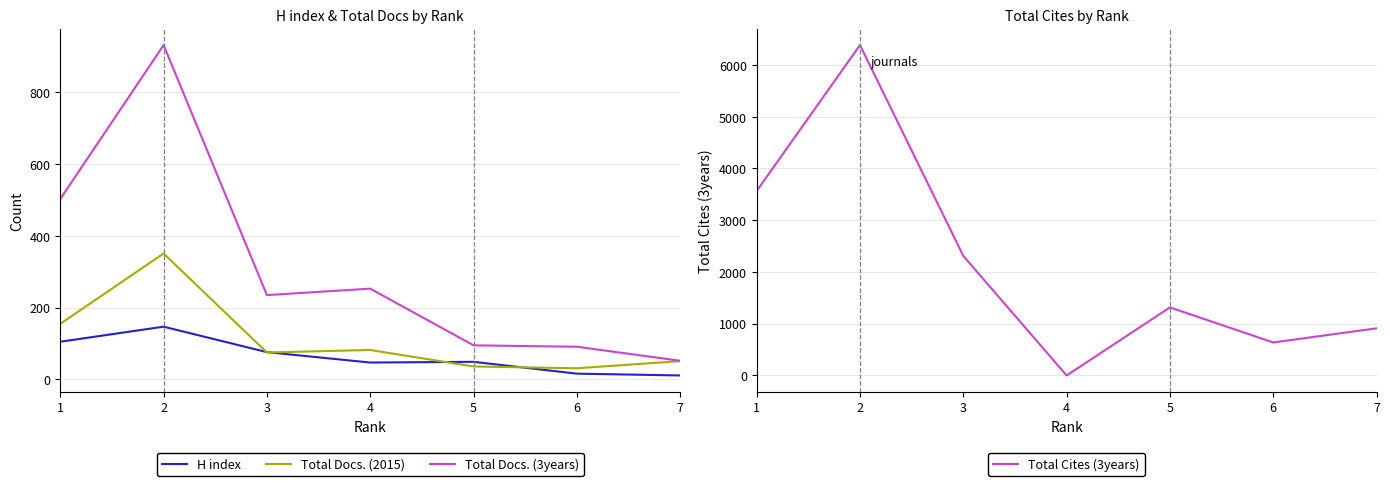

What is the difference between the second highest and second lowest values in the Total Cites (3years) series?

2927